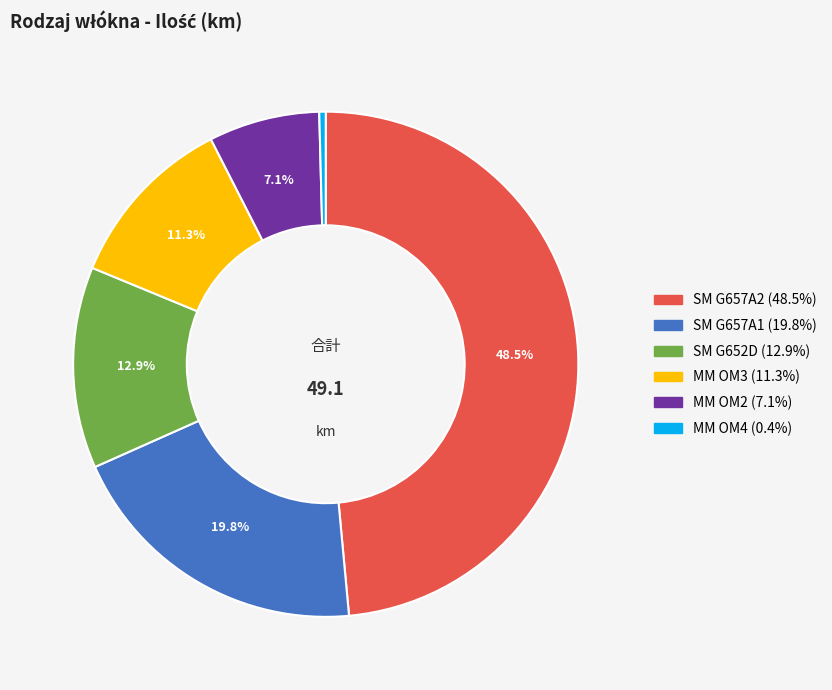

To the nearest percent, what percentage of the pie is MM OM3?

11%